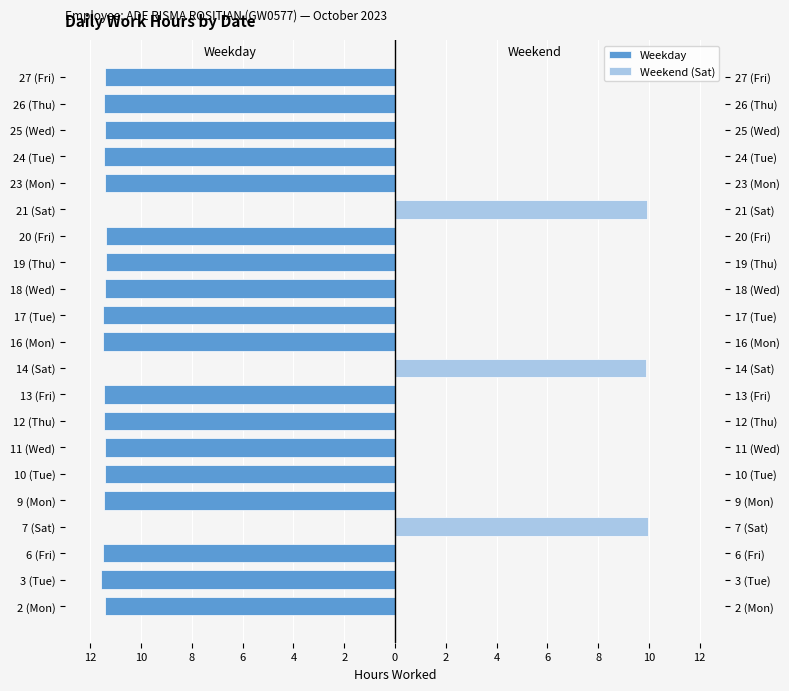

Rank the series at 10 (Tue) from lowest to highest value.

Weekday, Weekend (Sat)